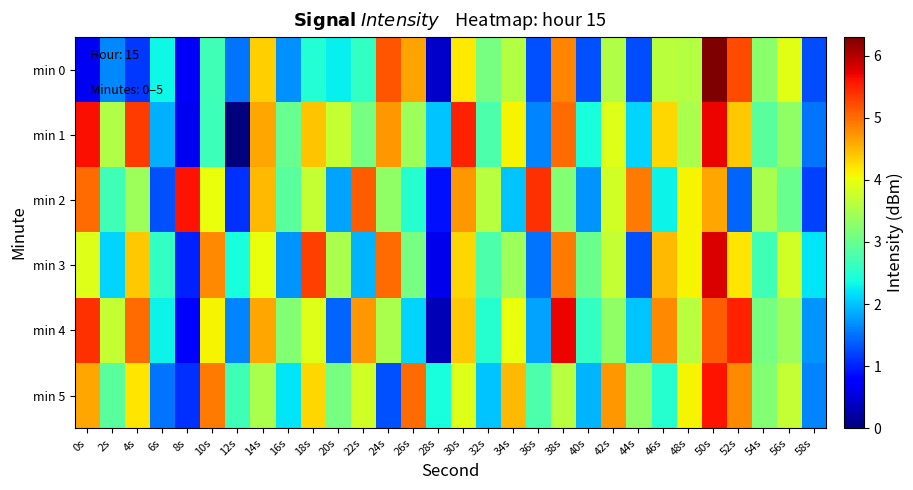

Reading right to left, list all the values displayed in this chart.

min 0: 58s=1.3	56s=3.9	54s=3.3	52s=5.2	50s=6.3	48s=3.6	46s=3.6	44s=1.3	42s=3.6	40s=1.3	38s=4.8	36s=1.3	34s=3.6	32s=3.1	30s=4.2	28s=0.4	26s=4.6	24s=5.2	22s=2.6	20s=2.3	18s=2.5	16s=1.7	14s=4.3	12s=1.5	10s=2.7	8s=0.7	6s=2.3	4s=1.1	2s=1.6	0s=0.7
min 1: 58s=1.5	56s=3.3	54s=2.9	52s=4.4	50s=5.7	48s=3.5	46s=4.3	44s=2.1	42s=3.9	40s=2.4	38s=5.0	36s=1.6	34s=4.1	32s=2.8	30s=5.5	28s=2.0	26s=3.4	24s=4.7	22s=3.1	20s=3.7	18s=4.4	16s=3.0	14s=4.6	12s=0.0	10s=2.7	8s=0.6	6s=1.9	4s=5.3	2s=3.6	0s=5.6
min 2: 58s=1.2	56s=3.0	54s=3.5	52s=1.4	50s=4.6	48s=4.1	46s=2.3	44s=4.9	42s=3.8	40s=1.7	38s=3.2	36s=5.4	34s=2.0	32s=3.6	30s=4.7	28s=0.9	26s=2.5	24s=3.3	22s=5.1	20s=1.8	18s=3.7	16s=2.9	14s=4.5	12s=1.1	10s=4.0	8s=5.6	6s=1.3	4s=3.4	2s=2.7	0s=5.0
min 3: 58s=2.2	56s=3.8	54s=2.7	52s=4.2	50s=5.8	48s=4.1	46s=4.5	44s=1.3	42s=3.7	40s=3.0	38s=4.9	36s=1.5	34s=3.4	32s=2.8	30s=4.3	28s=0.6	26s=3.1	24s=5.0	22s=1.9	20s=3.5	18s=5.3	16s=1.7	14s=4.0	12s=2.4	10s=4.8	8s=1.0	6s=2.6	4s=4.4	2s=2.1	0s=3.9
min 4: 58s=1.7	56s=3.4	54s=3.1	52s=5.5	50s=5.1	48s=3.6	46s=4.8	44s=2.0	42s=3.3	40s=2.6	38s=5.7	36s=1.8	34s=4.0	32s=2.5	30s=4.4	28s=0.3	26s=2.1	24s=3.5	22s=4.7	20s=1.4	18s=3.9	16s=3.2	14s=4.6	12s=1.6	10s=4.1	8s=0.8	6s=2.3	4s=5.0	2s=3.7	0s=5.4
min 5: 58s=1.6	56s=3.7	54s=3.2	52s=4.8	50s=5.6	48s=4.1	46s=2.5	44s=3.3	42s=4.7	40s=1.9	38s=3.6	36s=2.8	34s=4.5	32s=2.0	30s=3.9	28s=2.4	26s=5.0	24s=1.3	22s=3.8	20s=3.1	18s=4.3	16s=2.2	14s=3.5	12s=2.7	10s=4.9	8s=1.1	6s=1.5	4s=4.2	2s=2.9	0s=4.6